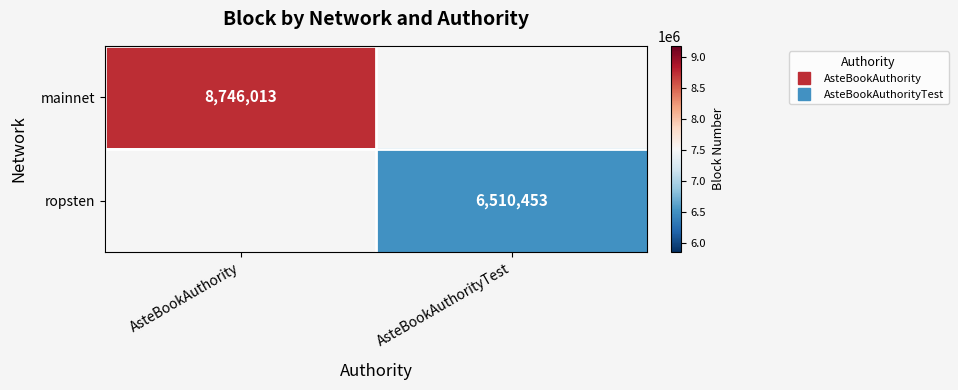

What is the maximum value for ropsten?

6510453